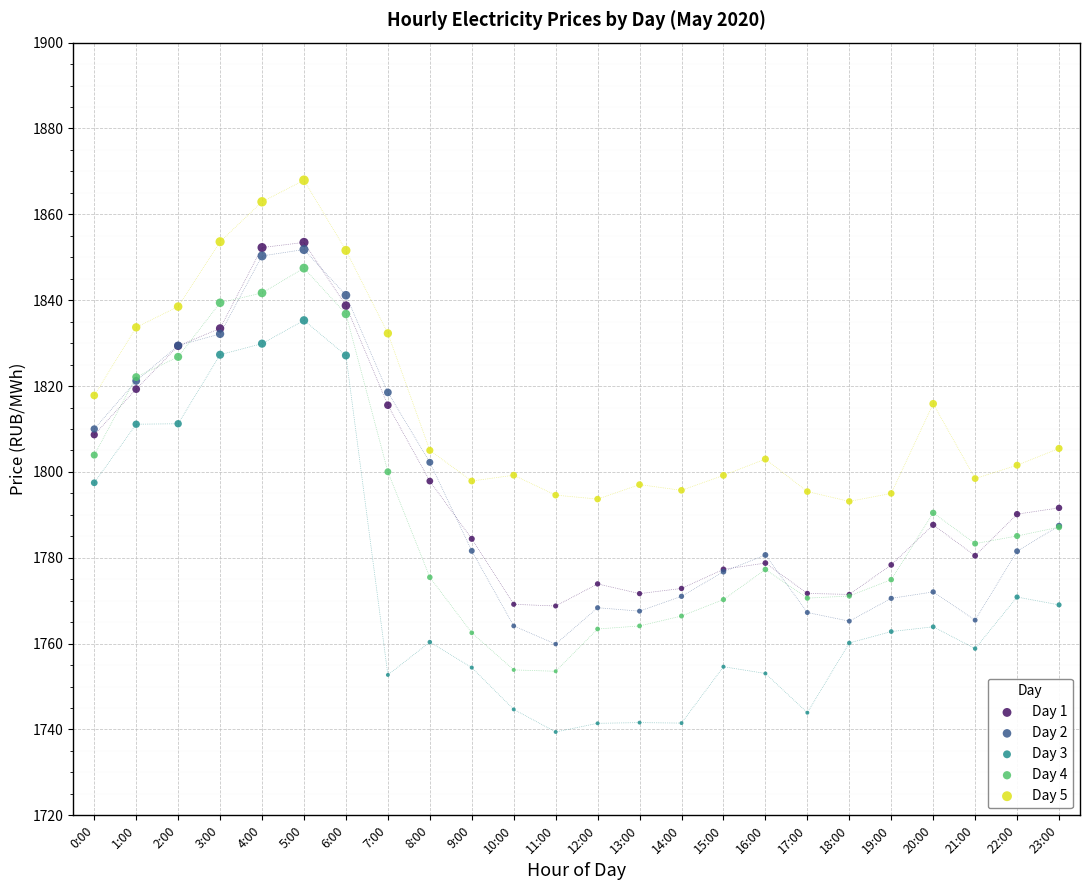

What are all the series names shown in the legend?

Day 1, Day 2, Day 3, Day 4, Day 5